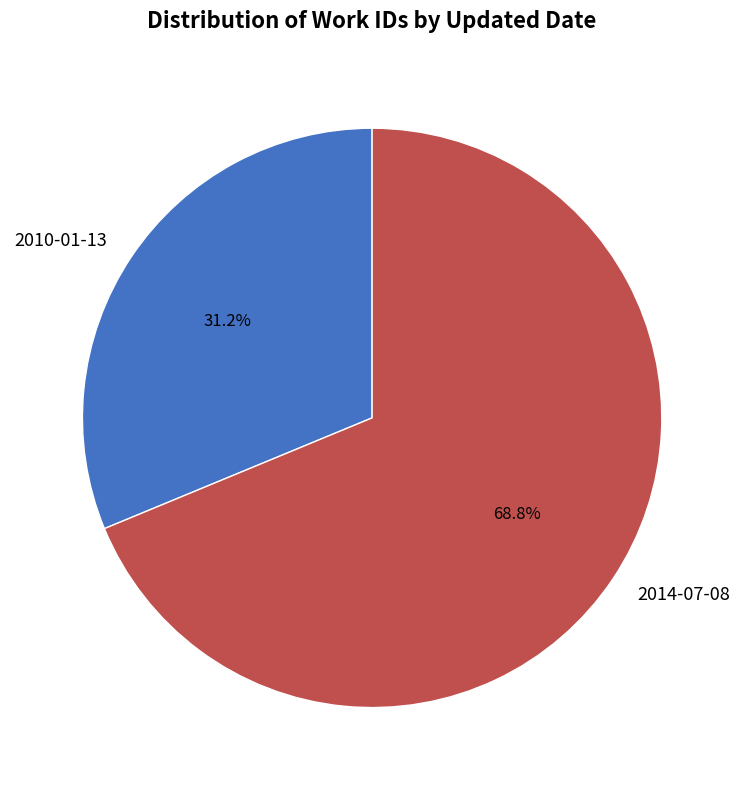

To the nearest percent, what is the difference between the 2010-01-13 and 2014-07-08 slice percentages?

38%